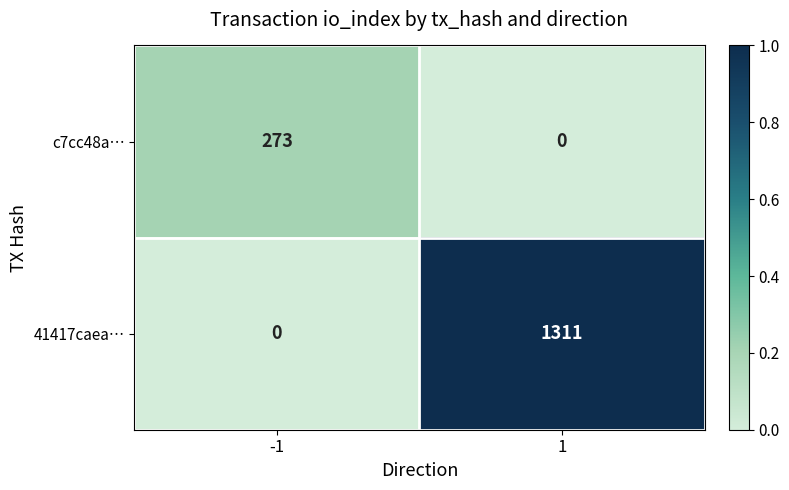

At 1, list the series in order from largest to smallest.

41417caea…, c7cc48a…